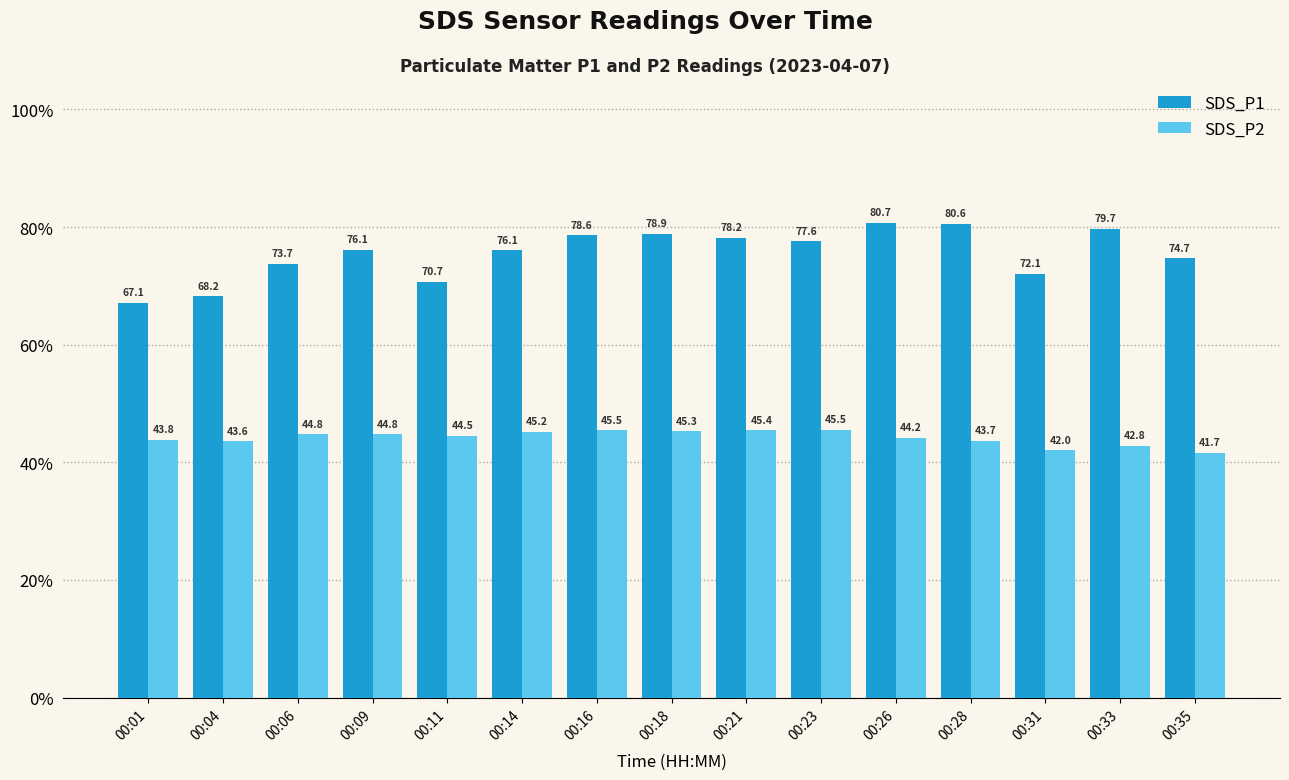

Reading left to right, extract all data points from this chart.

SDS_P1: 67.1	68.2	73.7	76.1	70.7	76.1	78.6	78.9	78.2	77.6	80.7	80.6	72.1	79.7	74.7
SDS_P2: 43.8	43.6	44.8	44.8	44.5	45.2	45.5	45.3	45.4	45.5	44.2	43.7	42.0	42.8	41.7